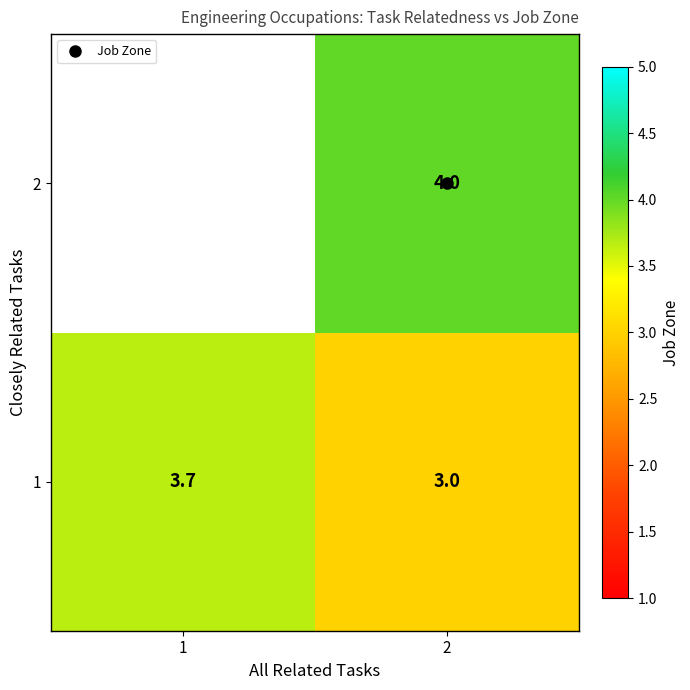

The value of 1 at 2 is 3.0. True or false?

True